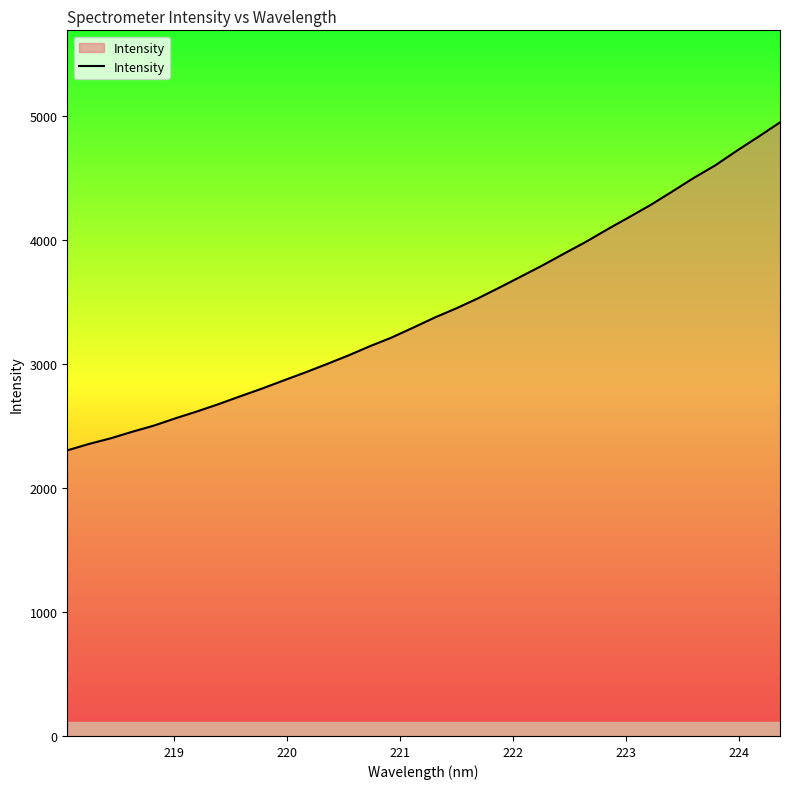

What is the greatest value displayed?

4946.0